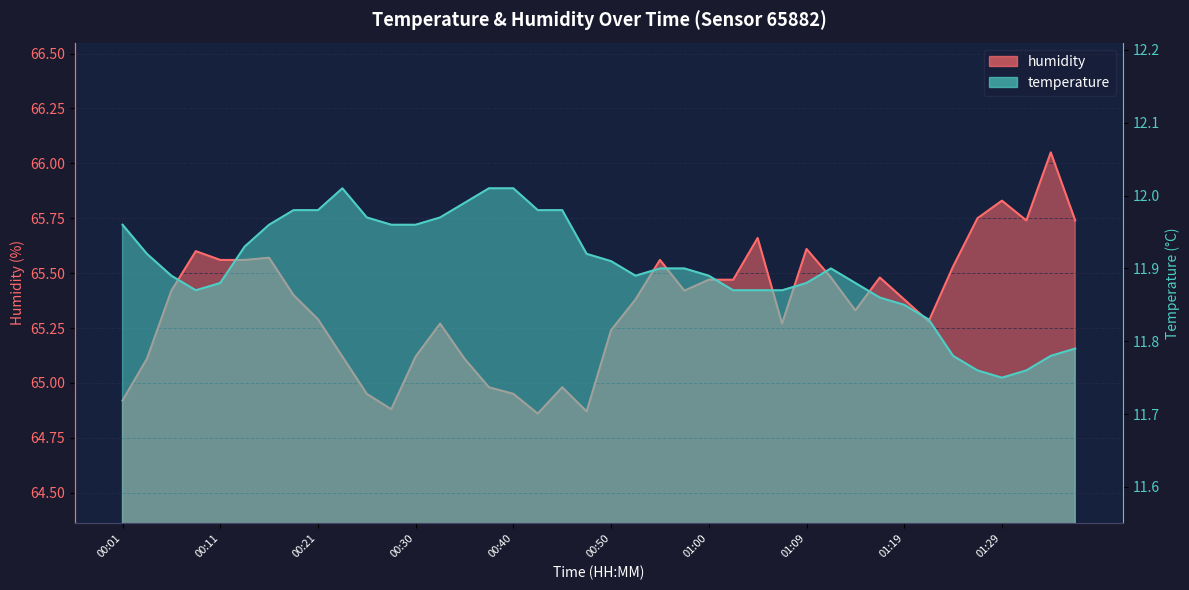

Does the chart display data point markers on the line(s)?

No